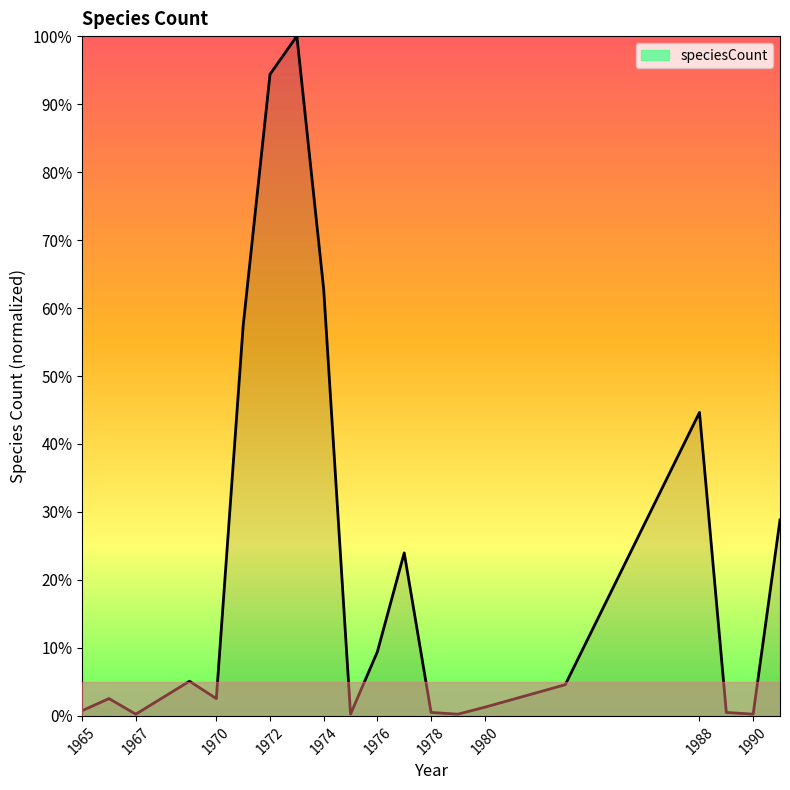

Reading left to right, extract all data points from this chart.

0.0	0.0	0.0	0.1	0.0	0.6	0.9	1.0	0.6	0.0	0.1	0.2	0.0	0.0	0.0	0.0	0.4	0.0	0.0	0.3